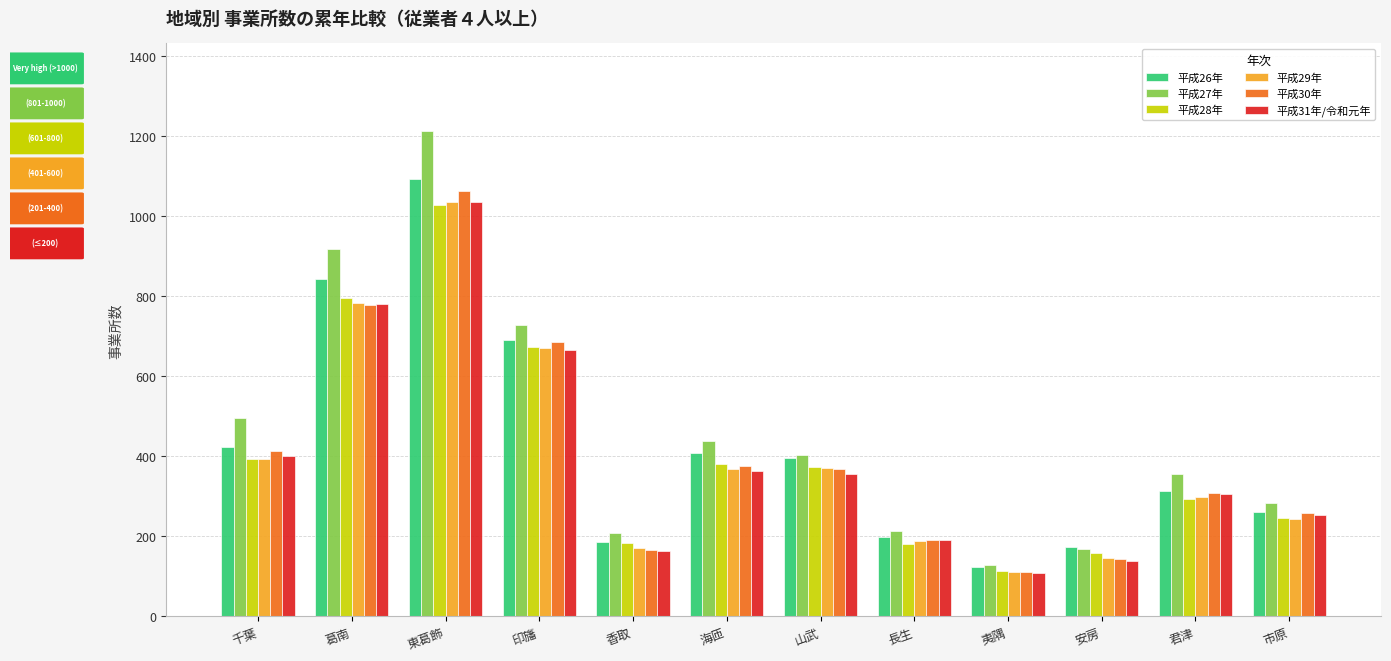

What position from the right is 夷隅?

4